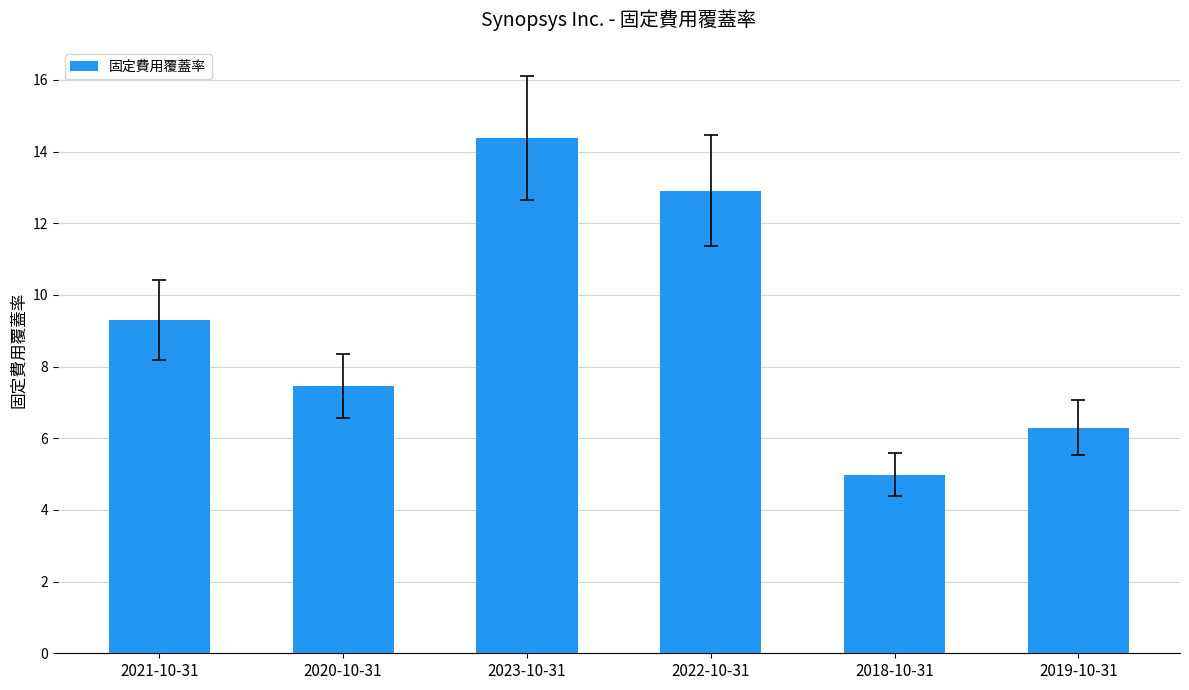

List the labels in order of value, largest first.

2023-10-31, 2022-10-31, 2021-10-31, 2020-10-31, 2019-10-31, 2018-10-31